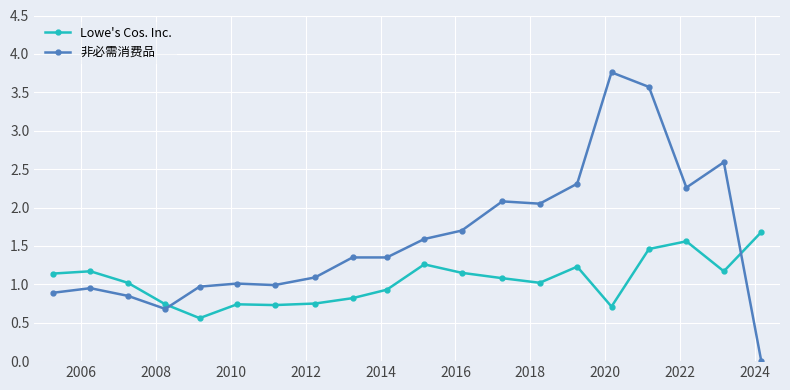

What is the sum of all 非必需消费品 values?

32.0